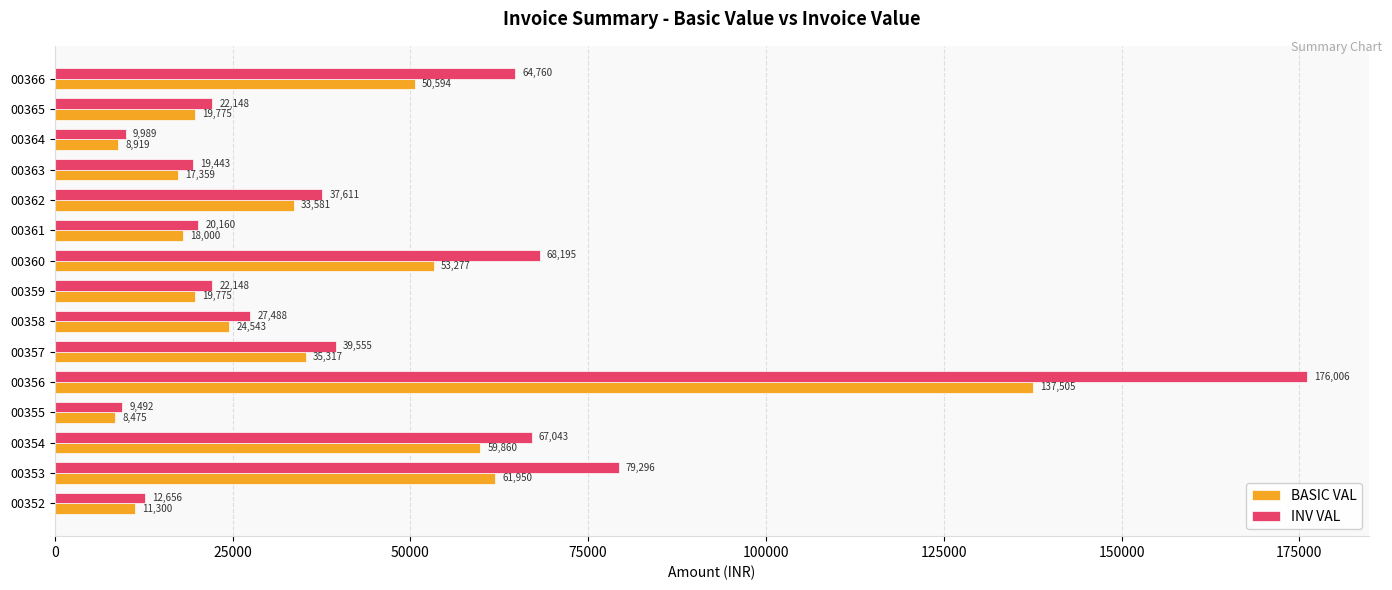

At which label does INV VAL reach its peak?

00356